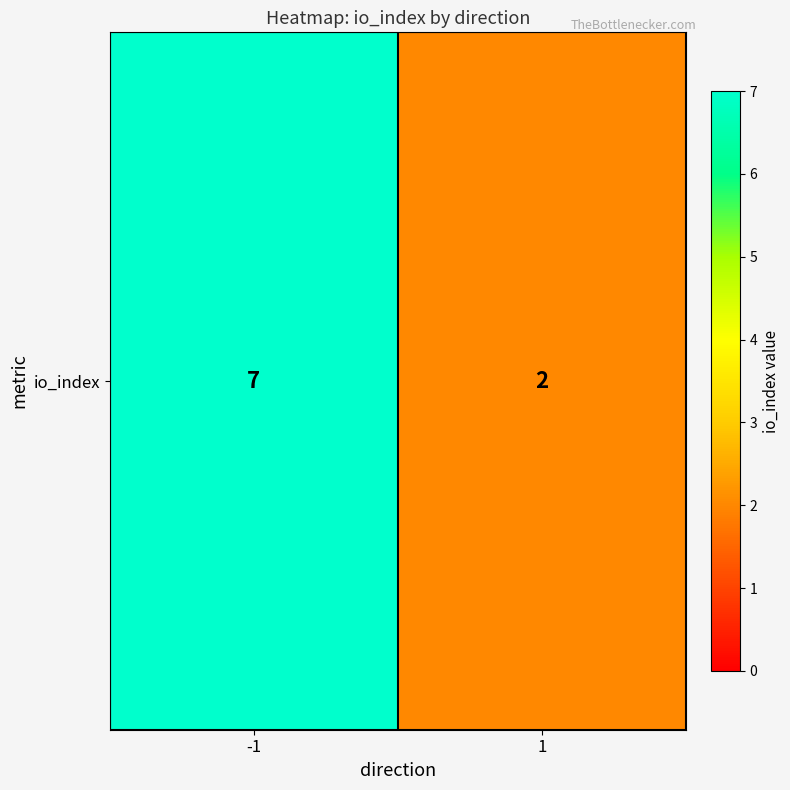

Approximately how many times larger is the value at 1 compared to -1?

0.3